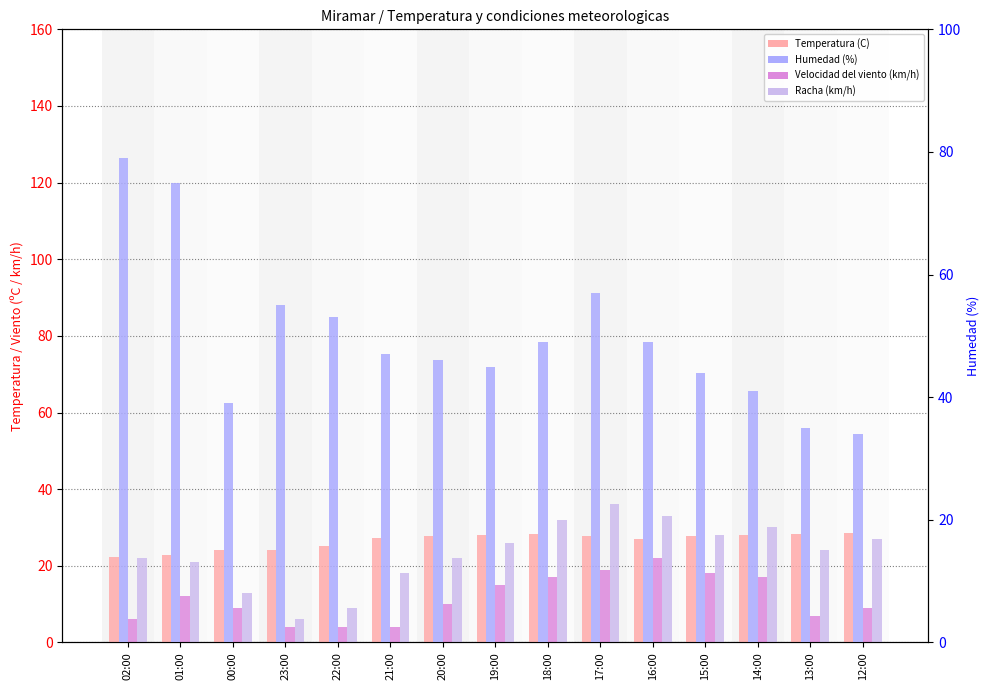

What is the minimum value shown in the chart?

4.0